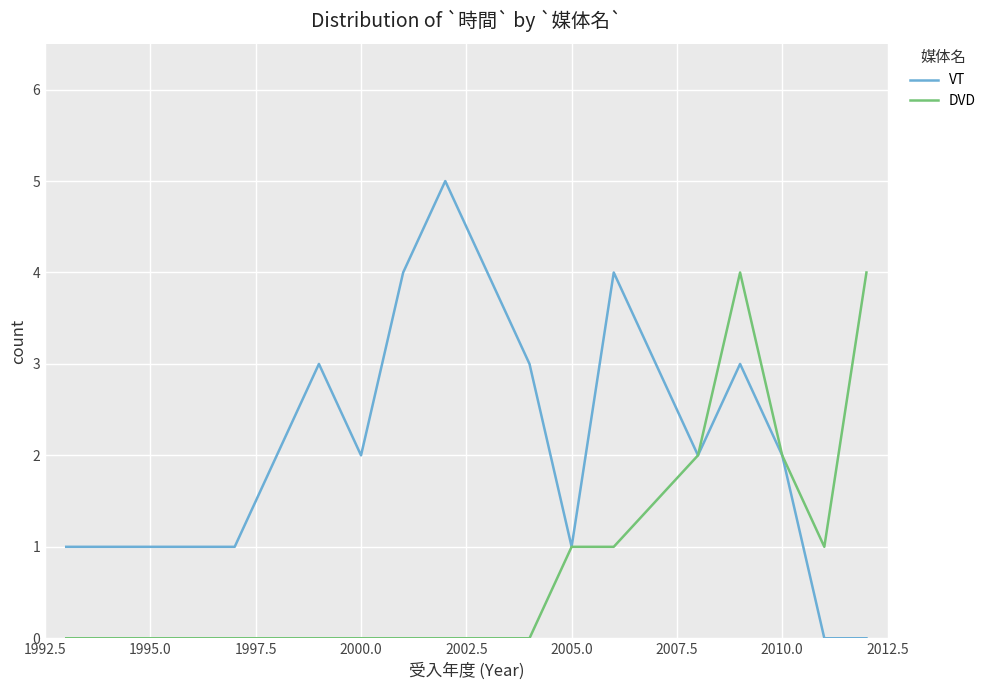

List the series in order of their overall mean, highest first.

VT, DVD